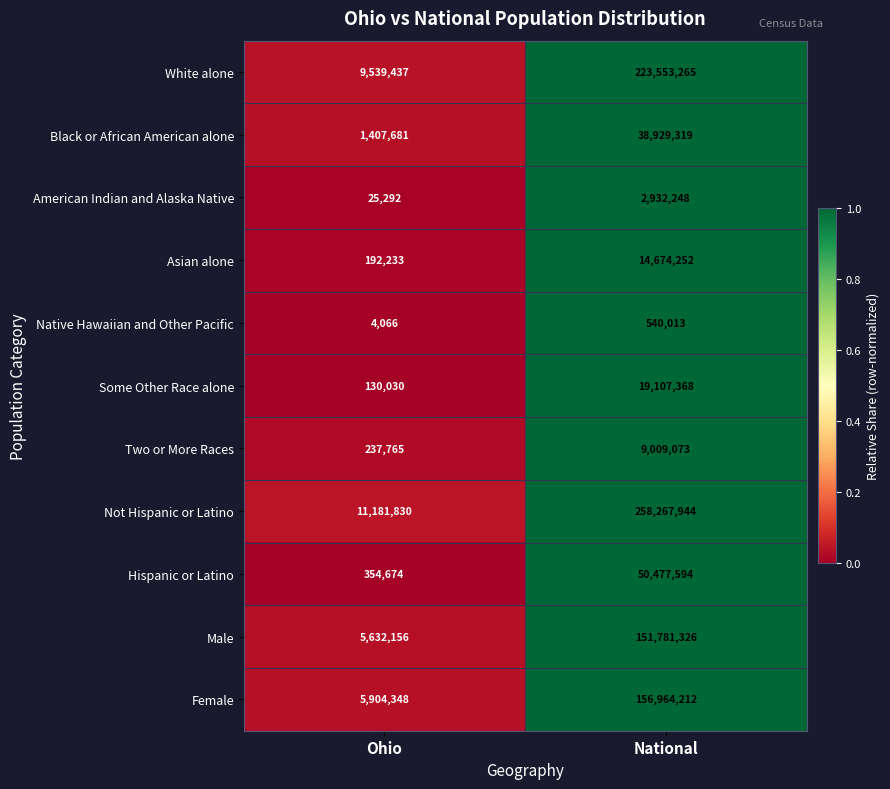

Is it true that American Indian and Alaska Native equals 13614 at Ohio?

False